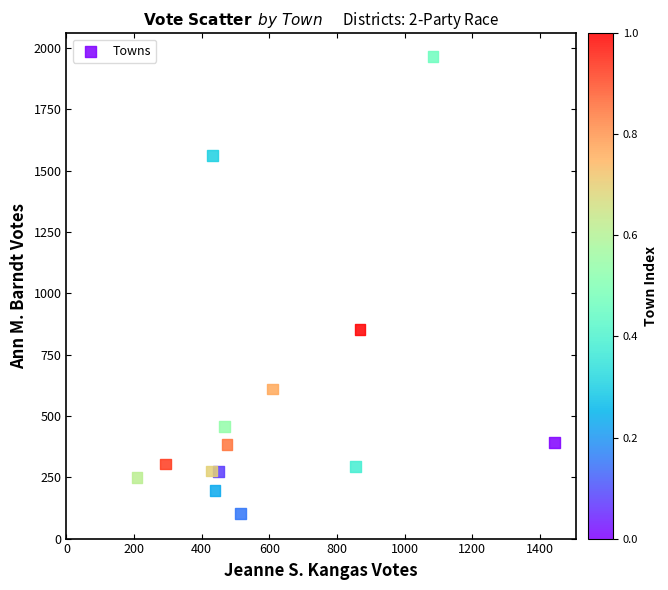

What is the range of X values (max minus min)?

1235